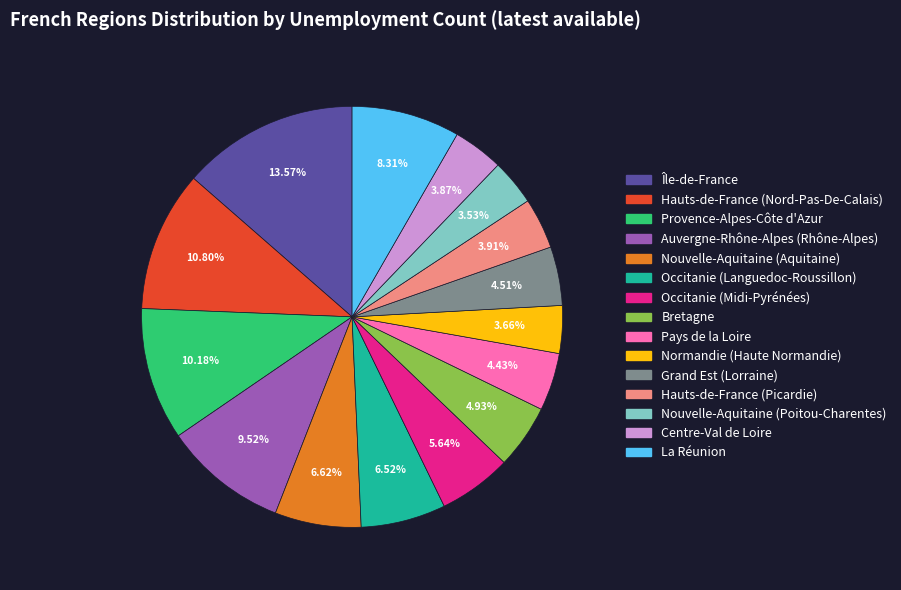

Is the sum of Auvergne-Rhône-Alpes (Rhône-Alpes) and Nouvelle-Aquitaine (Aquitaine) greater than half?

No